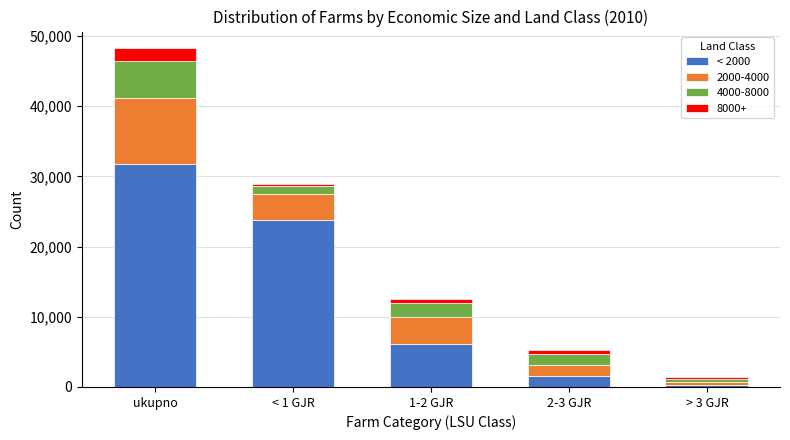

Reading right to left, transcribe the values for < 2000.

273	1544	6184	23768	31769